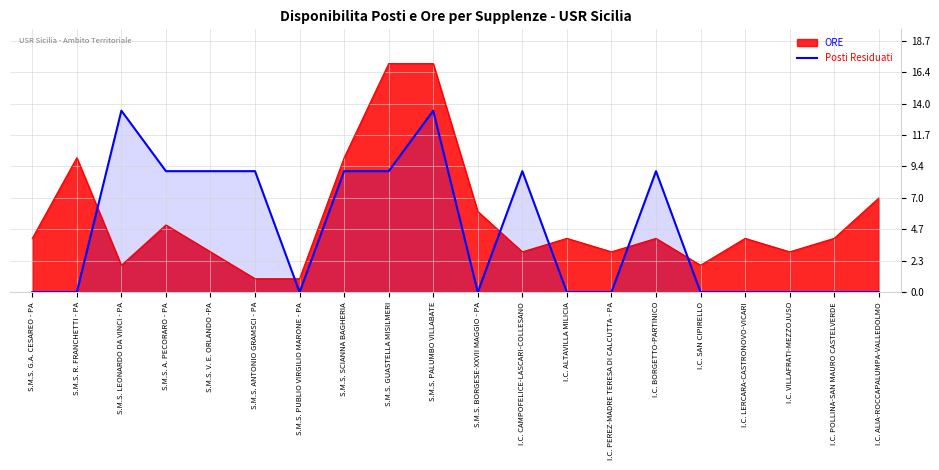

How many points are lower than both their immediate neighbors (excluding endpoints)?

2